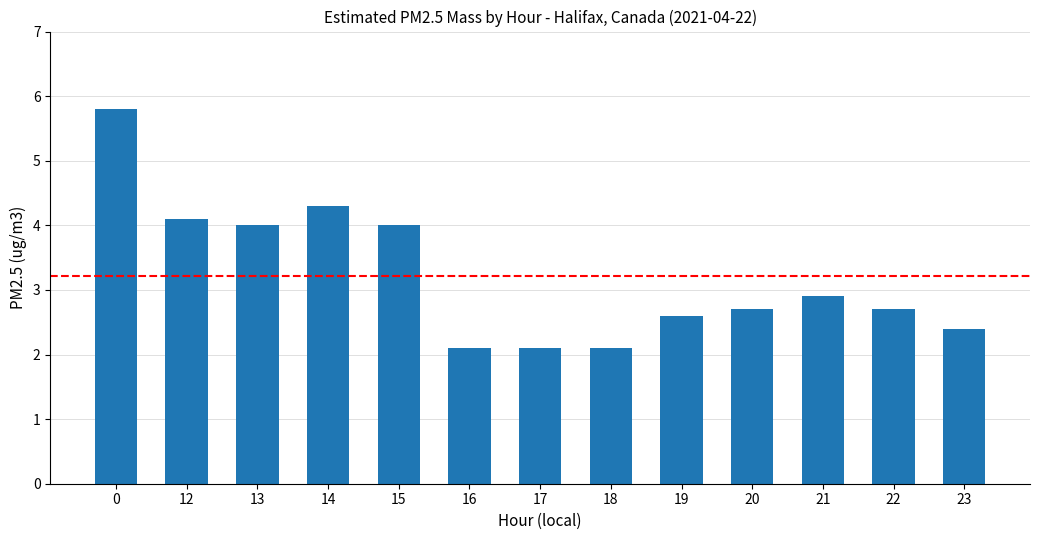

The chart shows a value of 5.8 at 0. True or false?

True